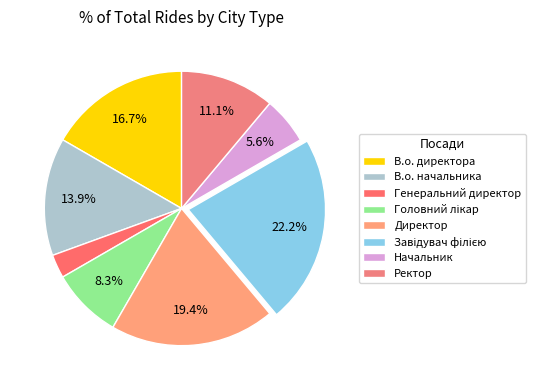

To the nearest percent, what is the difference between the largest and smallest slice percentages?

19%